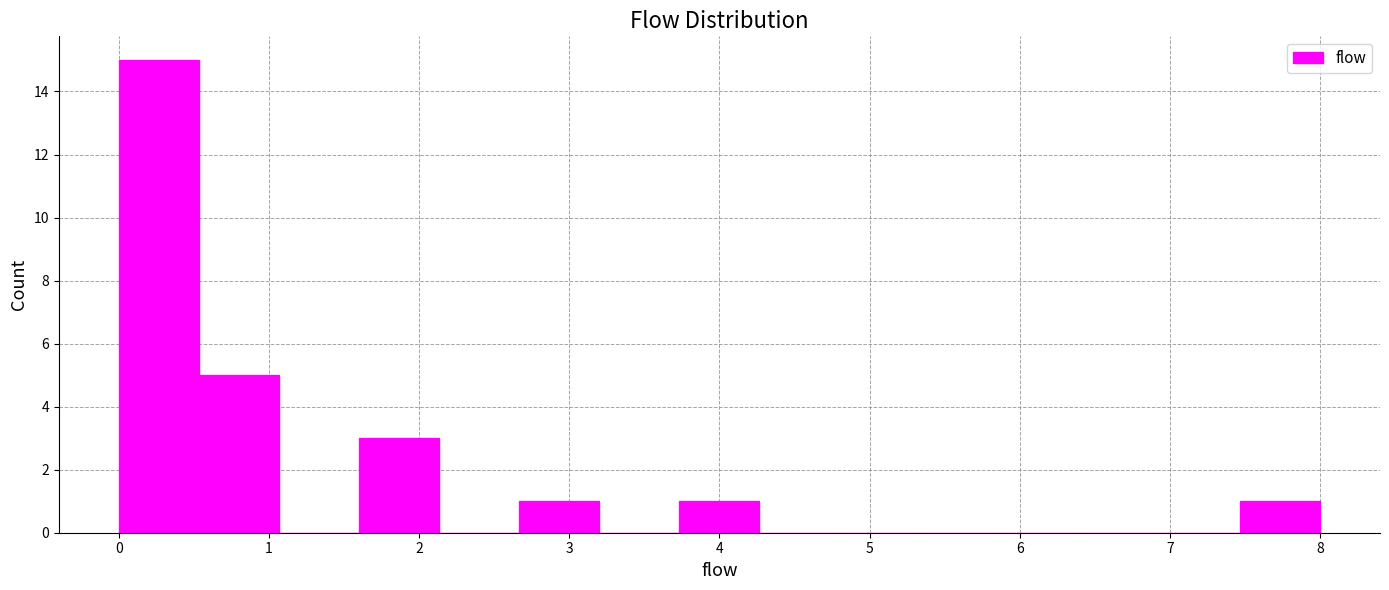

Reading left to right, list every bar in this chart as the range it spans on the x-axis followed by its height. Neither the bar edges nor the heights are printed on the chart, so give them approximately, as read against the axes.

0.0 to 0.5: 15
0.5 to 1.1: 5
1.1 to 1.6: 0
1.6 to 2.1: 3
2.1 to 2.7: 0
2.7 to 3.2: 1
3.2 to 3.7: 0
3.7 to 4.3: 1
4.3 to 4.8: 0
4.8 to 5.3: 0
5.3 to 5.9: 0
5.9 to 6.4: 0
6.4 to 6.9: 0
6.9 to 7.5: 0
7.5 to 8.0: 1